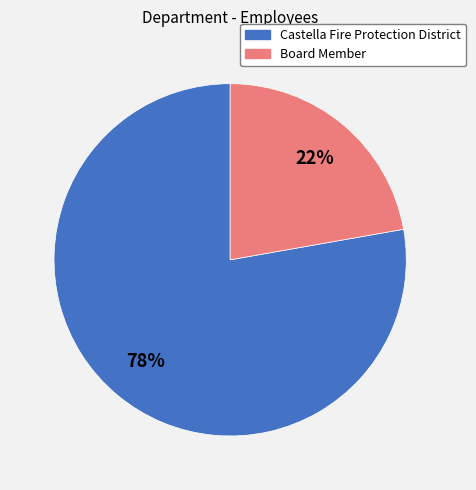

Which category has the biggest portion of the pie?

Castella Fire Protection District